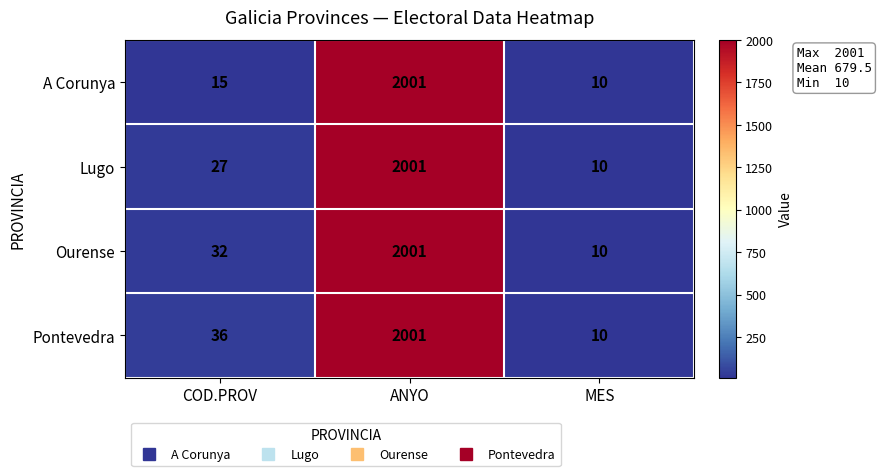

How many series are shown in this chart?

4